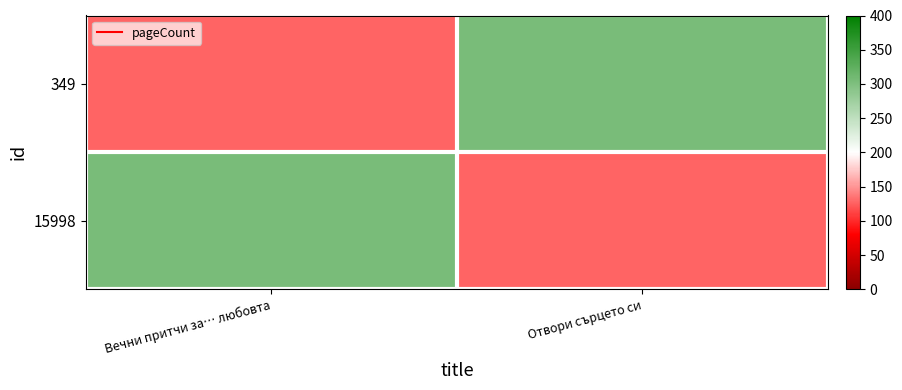

What is the total value across all series at Вечни притчи за… любовта?

432